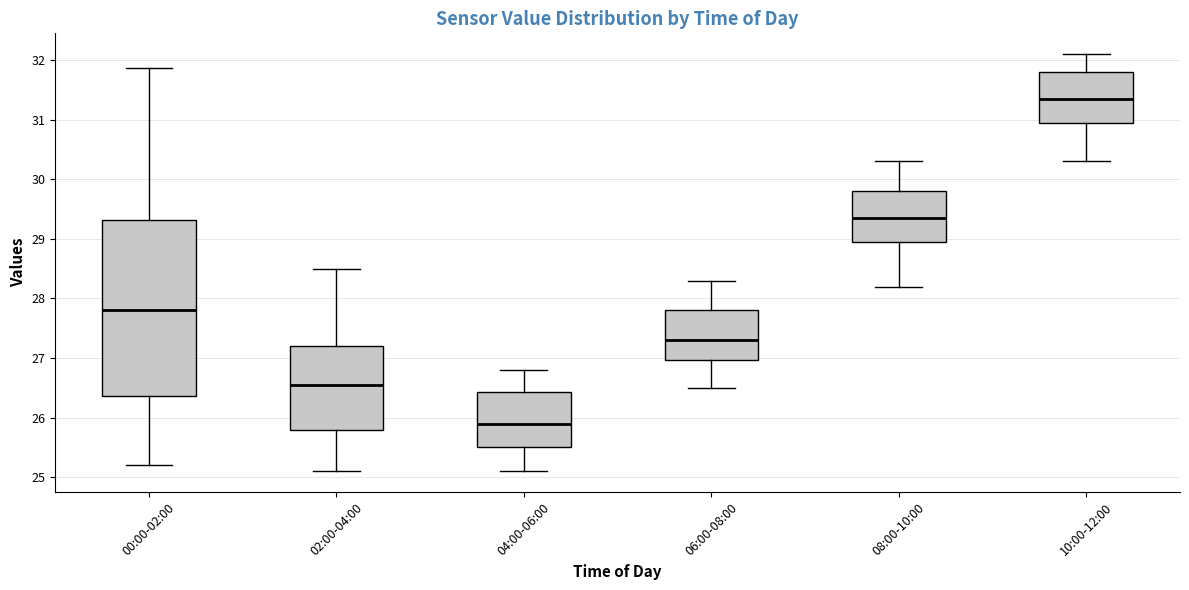

Which box has the lowest median line?

04:00-06:00